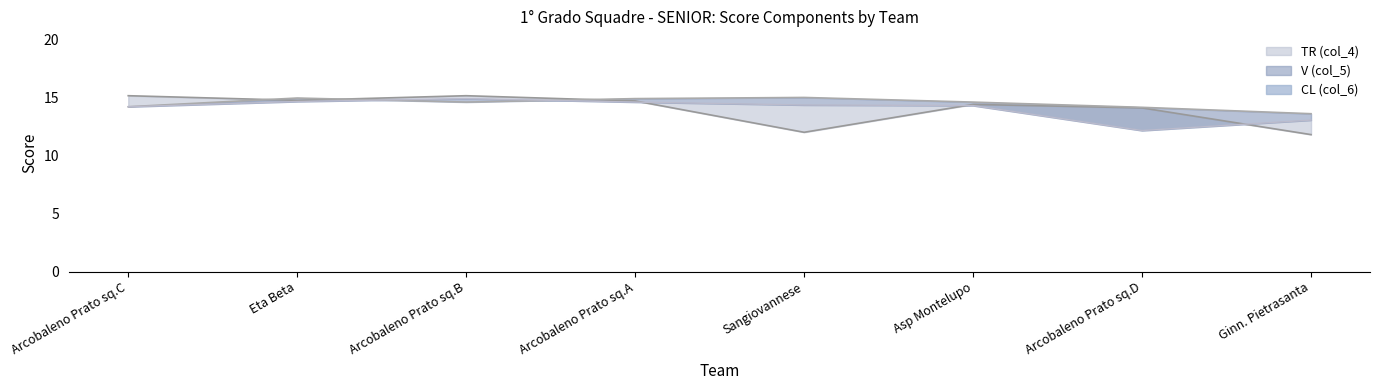

Reading left to right, transcribe all the data shown in this chart.

TR (col_4) line: 15.2	14.8	15.2	14.7	12.0	14.4	14.1	11.8
V (col_5) line: 14.2	14.9	14.6	14.9	15.0	14.6	14.2	13.6
CL (col_6): 14.2	14.7	14.9	14.6	14.3	14.3	12.2	13.1